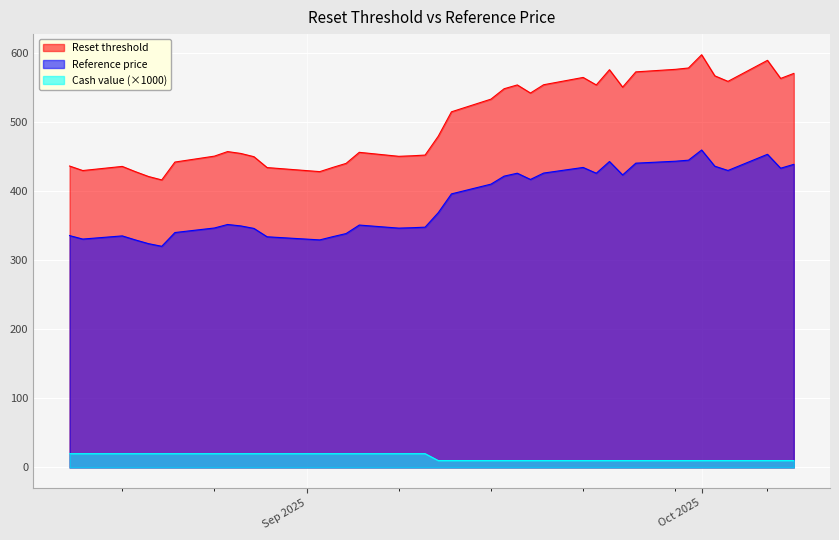

How many data points in Reset threshold are above 479?

20